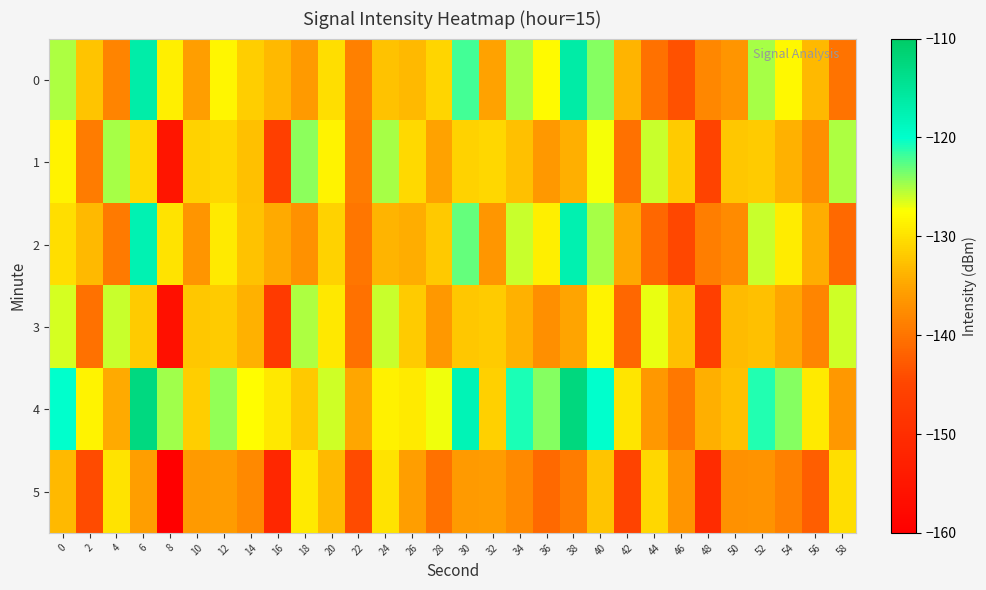

What is the difference between the highest and lowest values at 38?

26.8